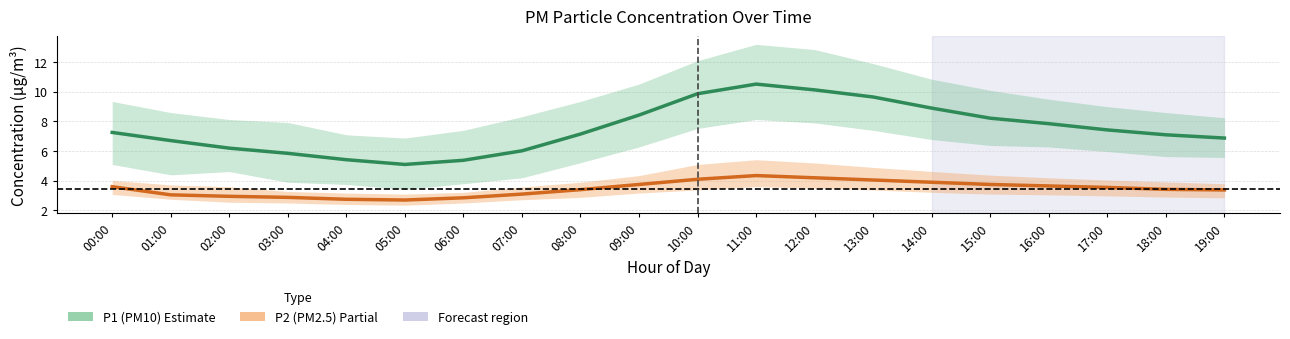

What is the value of the P1 (PM10) point at the 7th from the left?

5.4